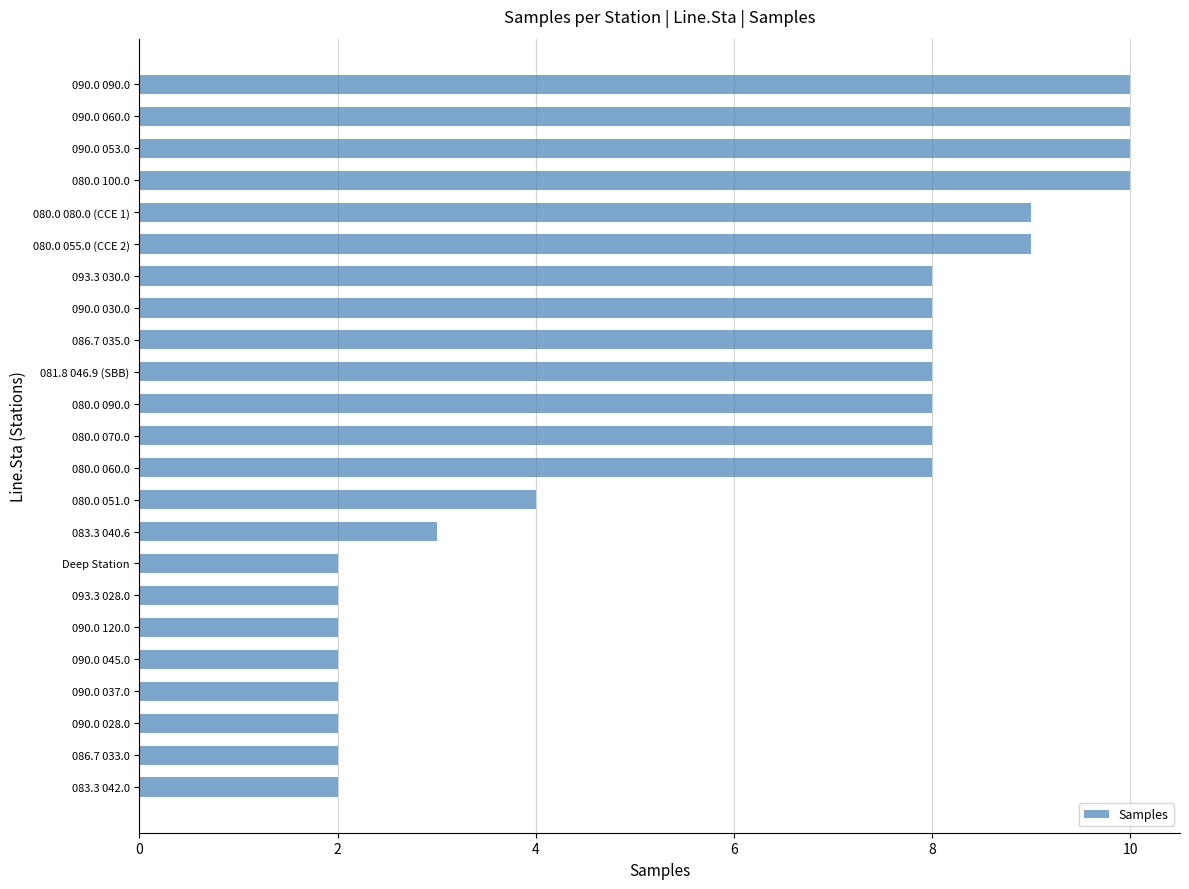

Between 083.3 040.6 and 080.0 060.0, which is larger?

080.0 060.0